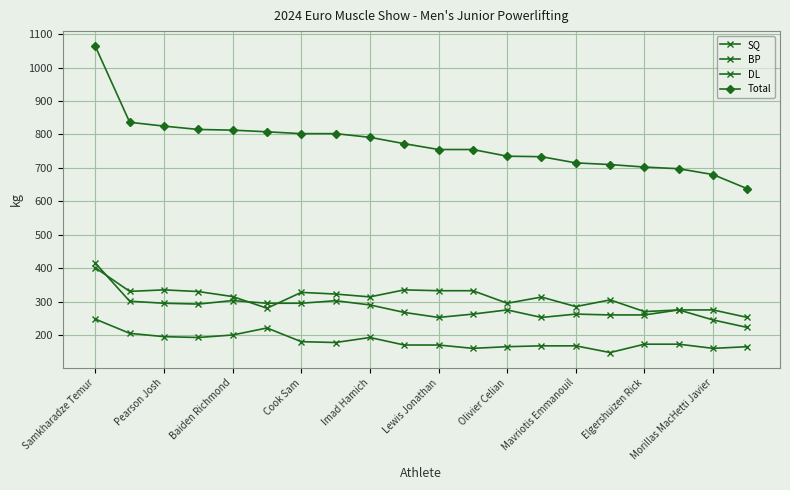

How many data points in BP are less than 172?

9